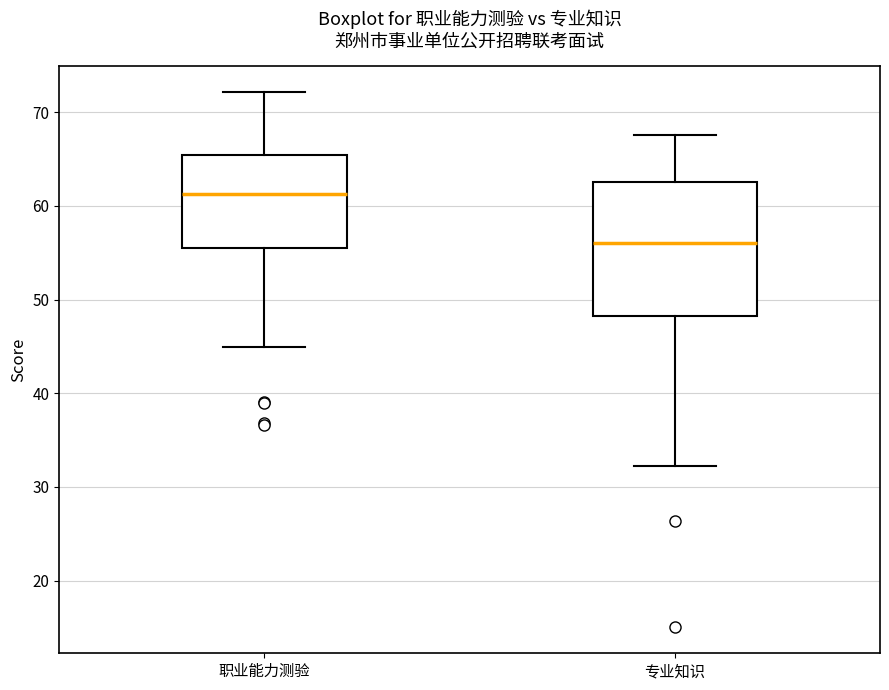

Reading left to right, read every box against the y-axis: the position of its median line, the range the box covers, and the ends of its whiskers. The values are not printed on the chart, so give them approximately, as read against the axis.

职业能力测验: median 61, box 56 to 65, whiskers 45 to 72
专业知识: median 56, box 48 to 63, whiskers 32 to 68